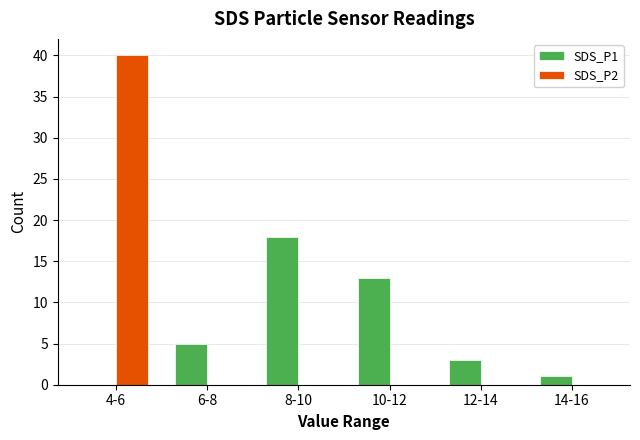

Reading left to right, what are all the values shown in this chart?

SDS_P1: 4-6=0	6-8=5	8-10=18	10-12=13	12-14=3	14-16=1
SDS_P2: 4-6=40	6-8=0	8-10=0	10-12=0	12-14=0	14-16=0